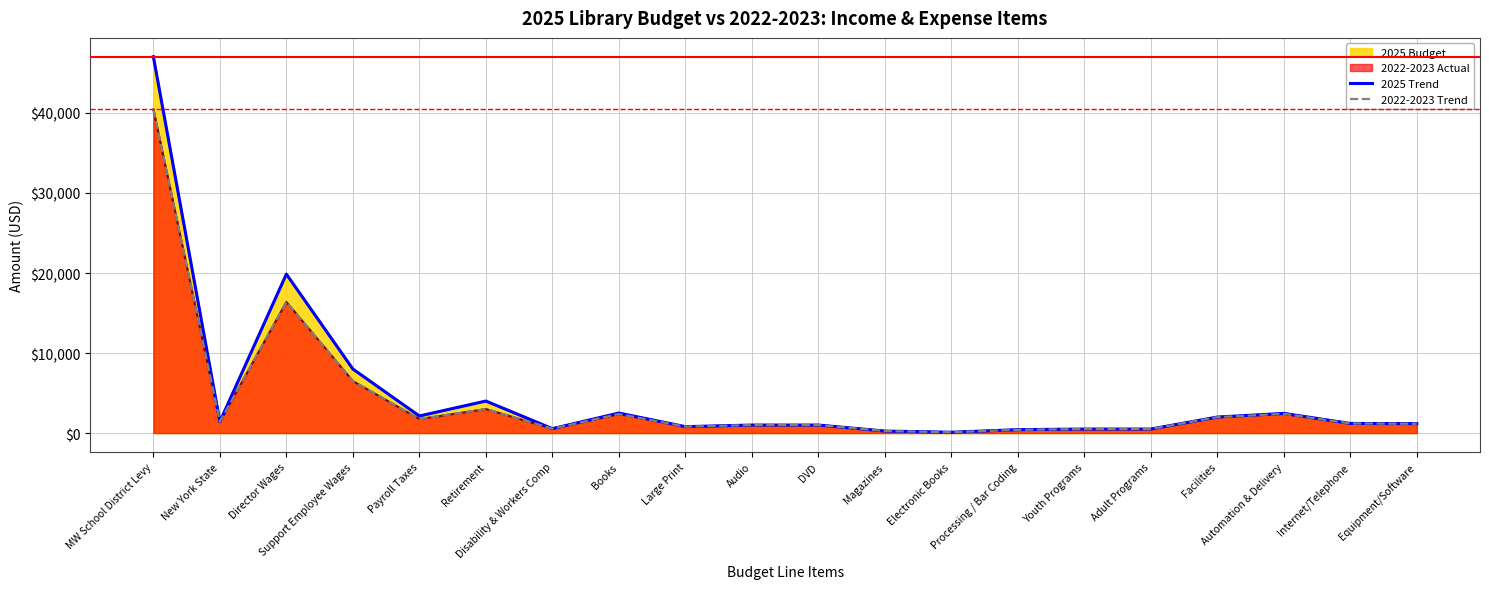

True or false: 2022-2023 Trend has more than 1 interior local peaks.

True